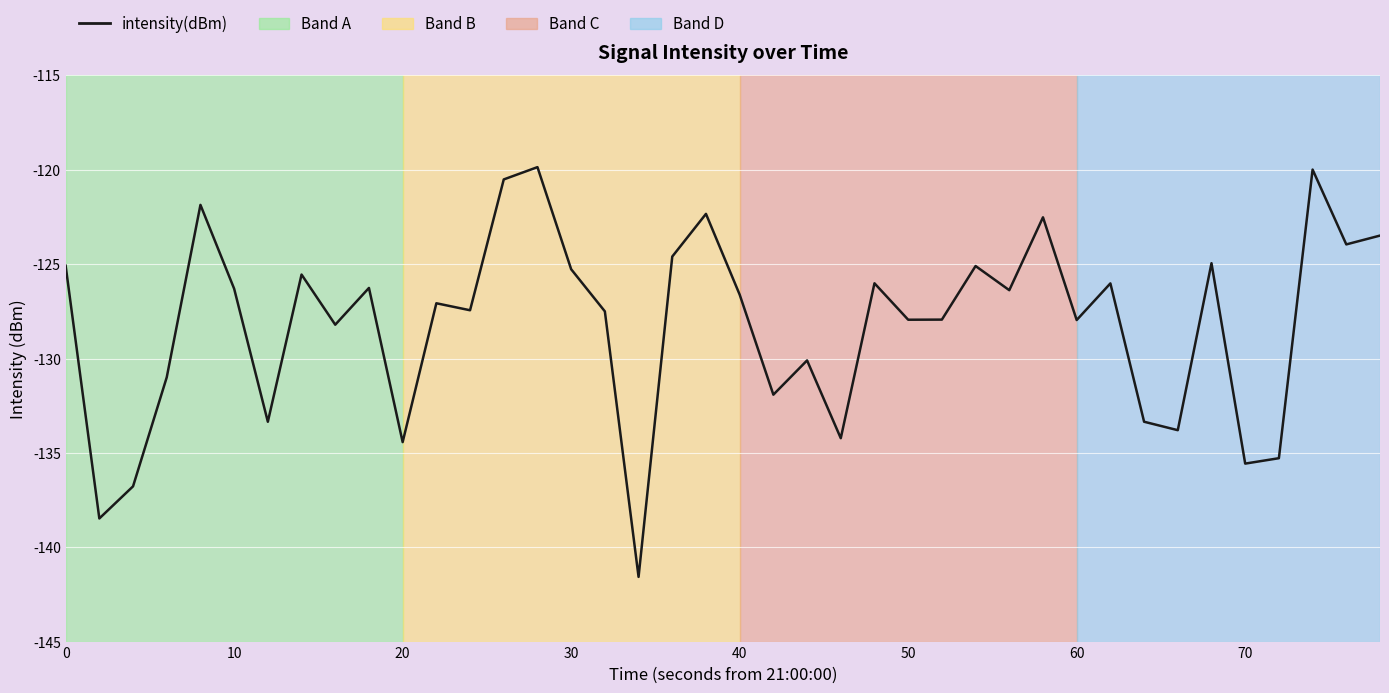

What is the greatest value displayed?

-119.9